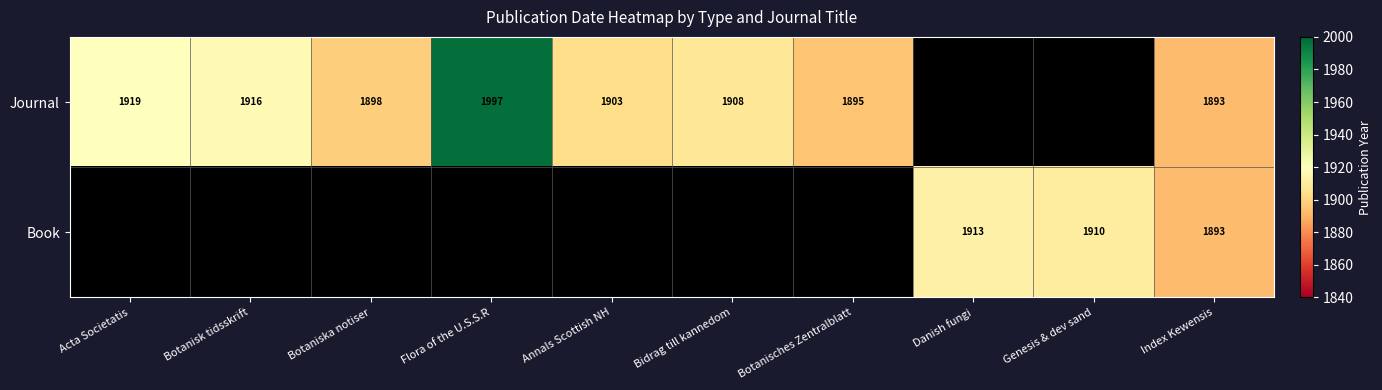

Is it true that Journal equals 1997 at Flora of the U.S.S.R?

True